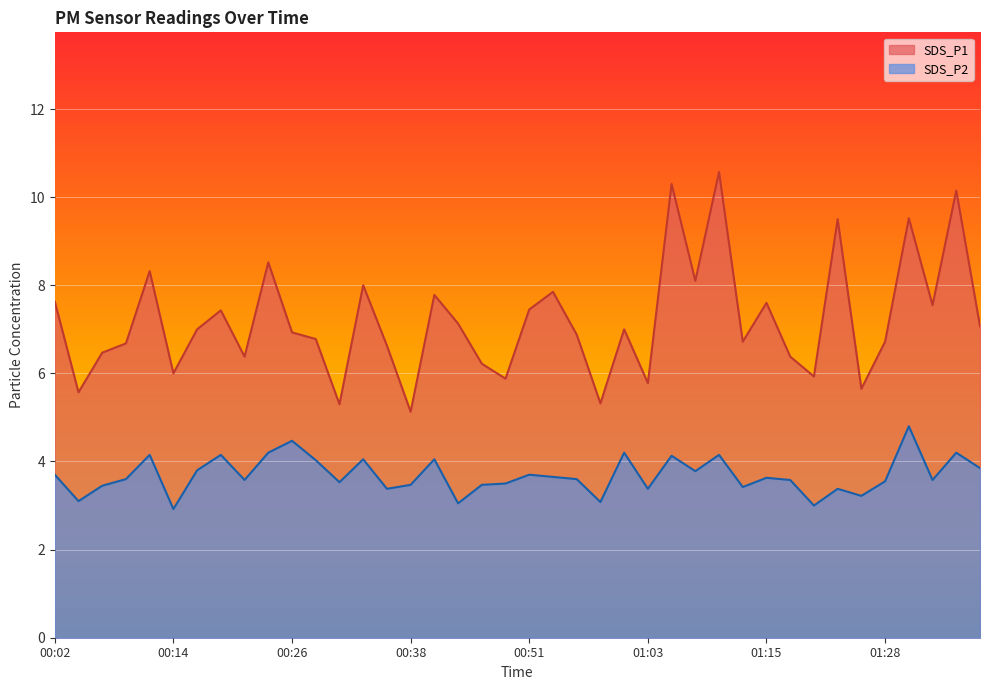

Reading left to right, list all the values displayed in this chart.

SDS_P1: 00:02=7.6	00:04=5.6	00:07=6.5	00:09=6.7	00:12=8.3	00:14=6.0	00:16=7.0	00:19=7.4	00:21=6.4	00:24=8.5	00:26=6.9	00:29=6.8	00:31=5.3	00:34=8.0	00:36=6.6	00:38=5.1	00:41=7.8	00:43=7.1	00:46=6.2	00:48=5.9	00:51=7.5	00:53=7.8	00:55=6.9	00:58=5.3	01:00=7.0	01:03=5.8	01:05=10.3	01:08=8.1	01:10=10.6	01:13=6.7	01:15=7.6	01:18=6.4	01:20=5.9	01:23=9.5	01:26=5.7	01:28=6.7	01:31=9.5	01:33=7.5	01:36=10.2	01:38=7.1
SDS_P2: 00:02=3.7	00:04=3.1	00:07=3.5	00:09=3.6	00:12=4.2	00:14=2.9	00:16=3.8	00:19=4.2	00:21=3.6	00:24=4.2	00:26=4.5	00:29=4.0	00:31=3.5	00:34=4.0	00:36=3.4	00:38=3.5	00:41=4.0	00:43=3.0	00:46=3.5	00:48=3.5	00:51=3.7	00:53=3.6	00:55=3.6	00:58=3.1	01:00=4.2	01:03=3.4	01:05=4.1	01:08=3.8	01:10=4.2	01:13=3.4	01:15=3.6	01:18=3.6	01:20=3.0	01:23=3.4	01:26=3.2	01:28=3.5	01:31=4.8	01:33=3.6	01:36=4.2	01:38=3.9